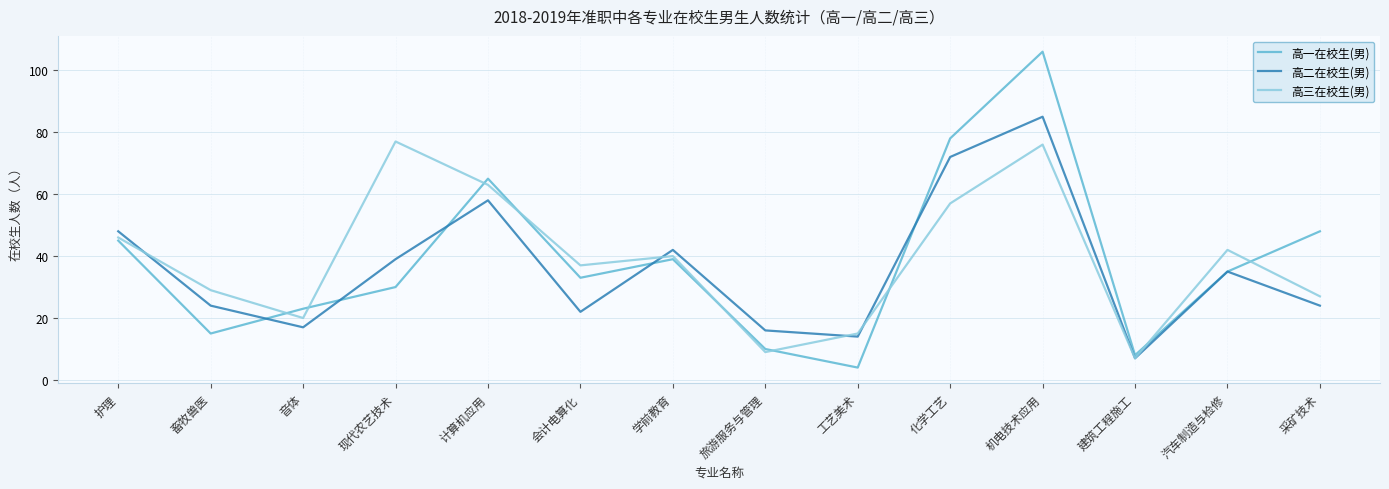

True or false: 高二在校生(男) and 高三在校生(男) cross at least once.

True